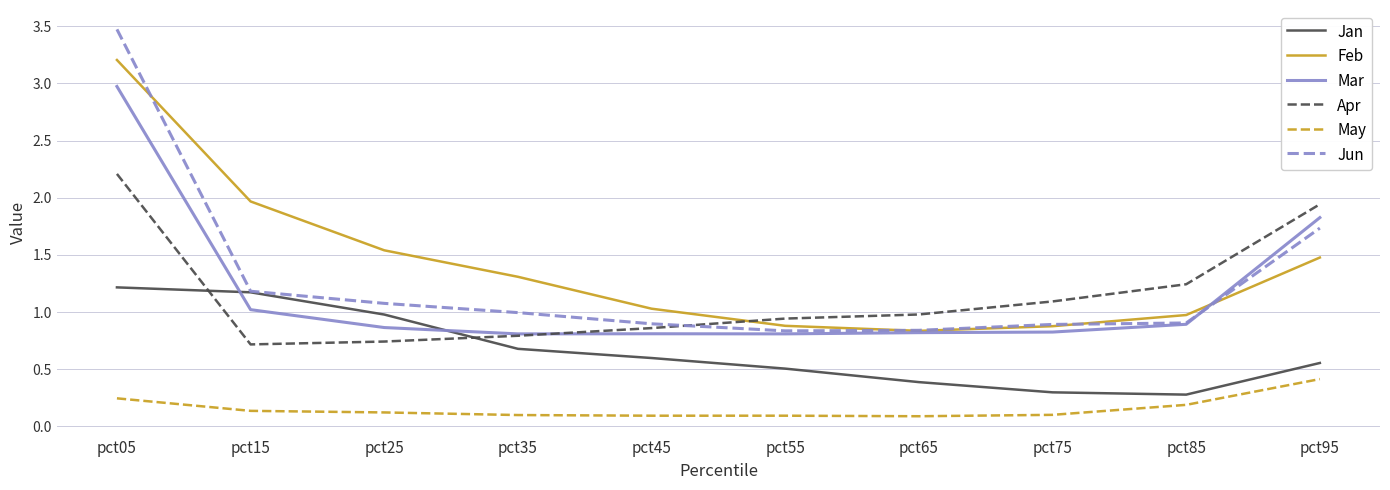

What is the difference between the highest and lowest values at pct75?

1.0